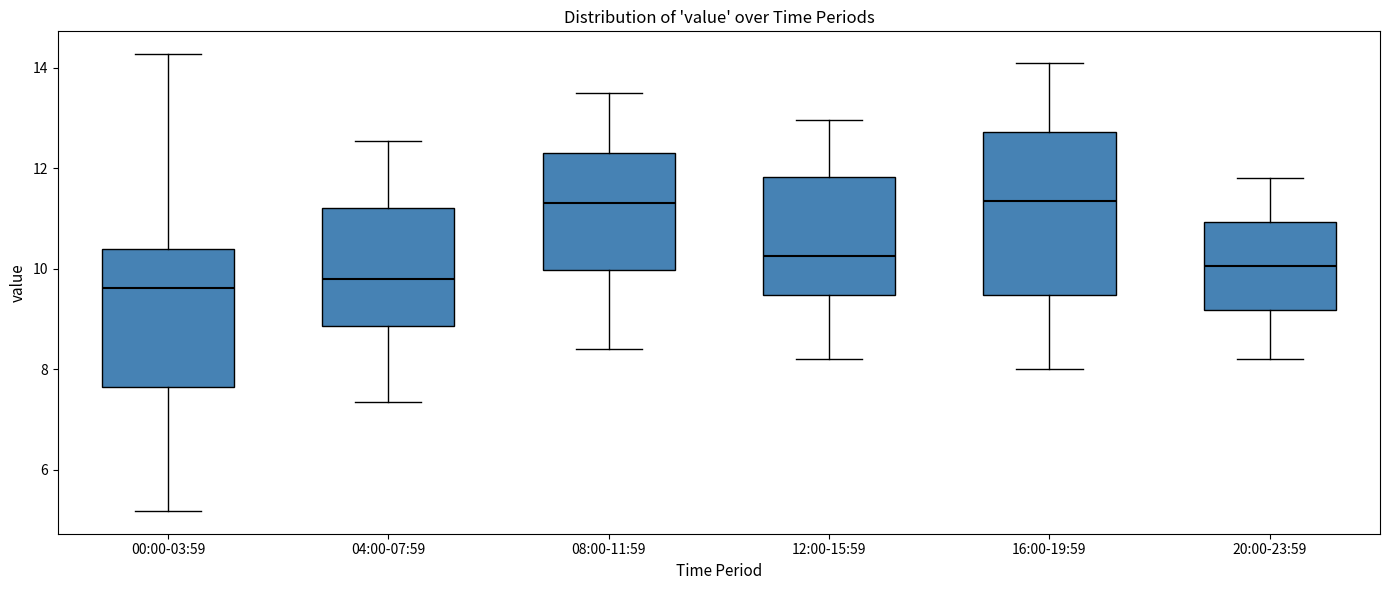

Reading left to right, read every box against the y-axis: the position of its median line, the range the box covers, and the ends of its whiskers. The values are not printed on the chart, so give them approximately, as read against the axis.

00:00-03:59: median 9.6, box 7.6 to 10.4, whiskers 5.2 to 14.2
04:00-07:59: median 9.8, box 8.8 to 11.2, whiskers 7.4 to 12.6
08:00-11:59: median 11.4, box 10.0 to 12.4, whiskers 8.4 to 13.6
12:00-15:59: median 10.2, box 9.4 to 11.8, whiskers 8.2 to 13.0
16:00-19:59: median 11.4, box 9.4 to 12.8, whiskers 8.0 to 14.2
20:00-23:59: median 10.0, box 9.2 to 11.0, whiskers 8.2 to 11.8